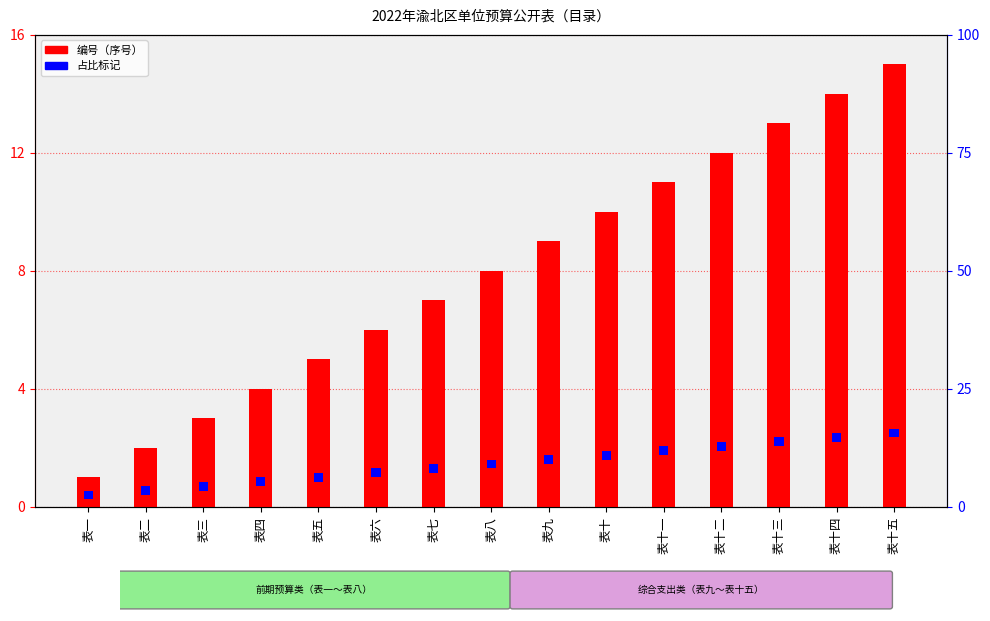

What is the value of the 编号（序号） bar at the 12th from the left?

12.0